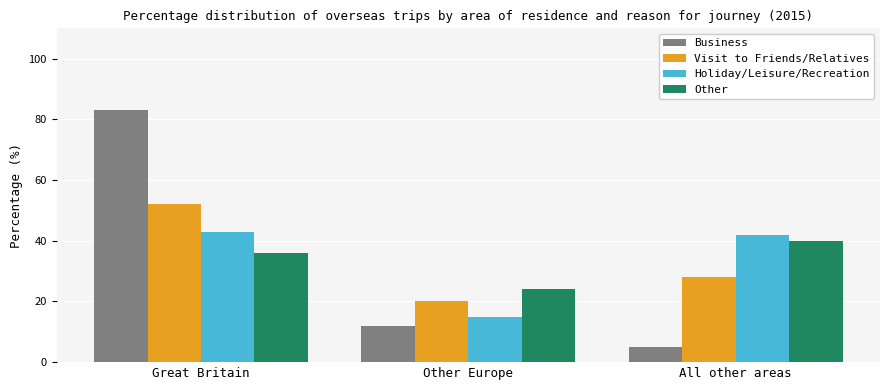

What is the difference between the highest and lowest values at Other Europe?

12